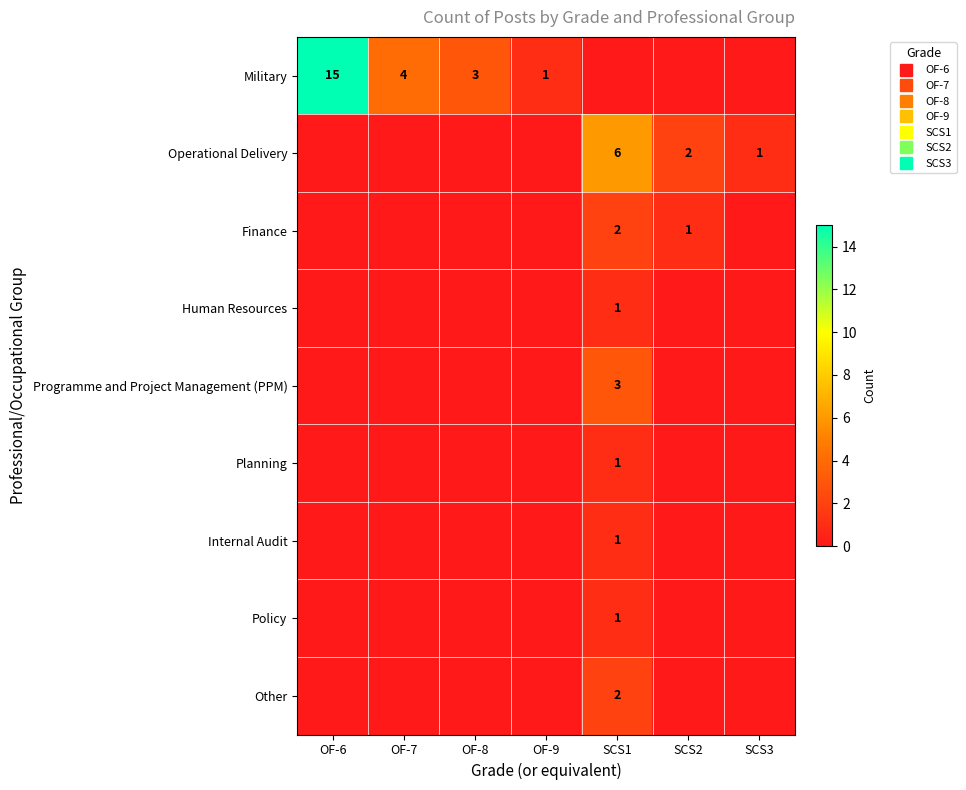

At how many categories does at least one series exceed 11?

1